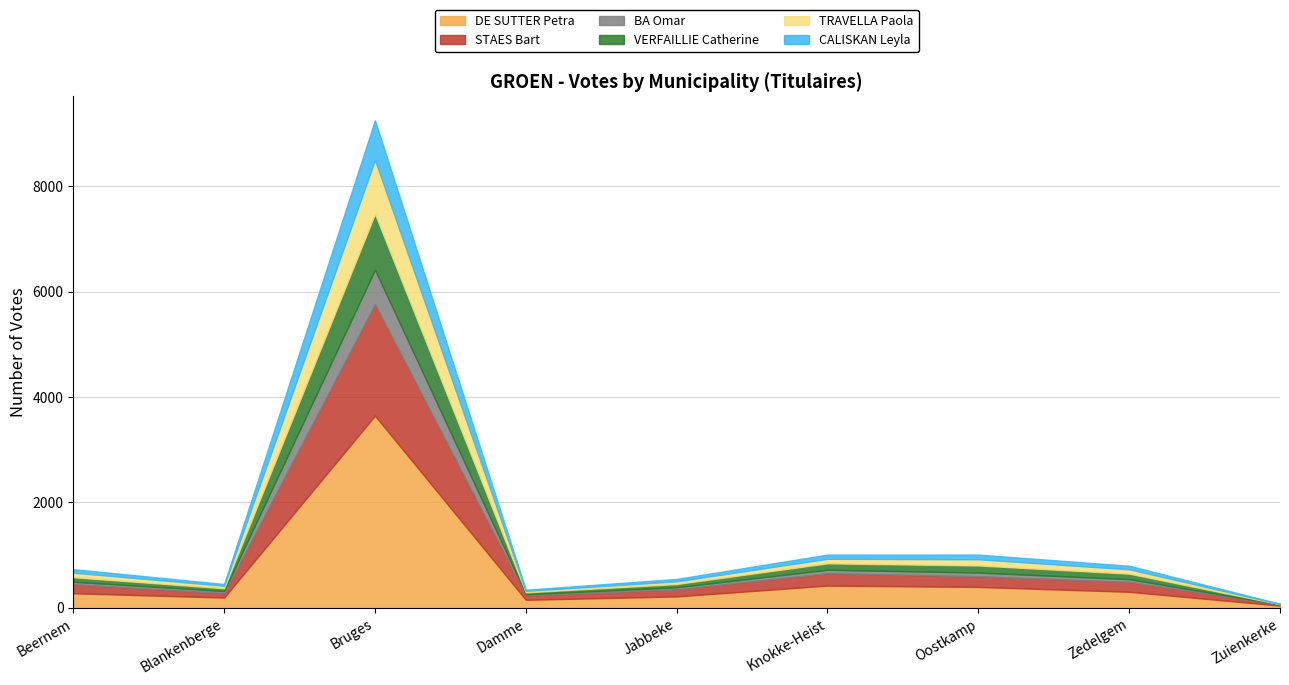

What is the sum of the CALISKAN Leyla values at Zuienkerke and Knokke-Heist?

84